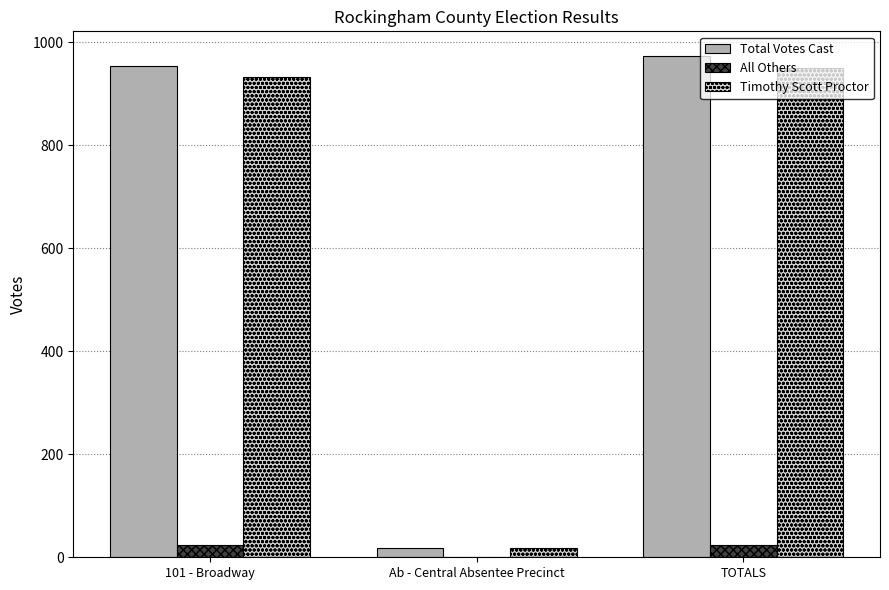

What is the sum of all All Others values?

46